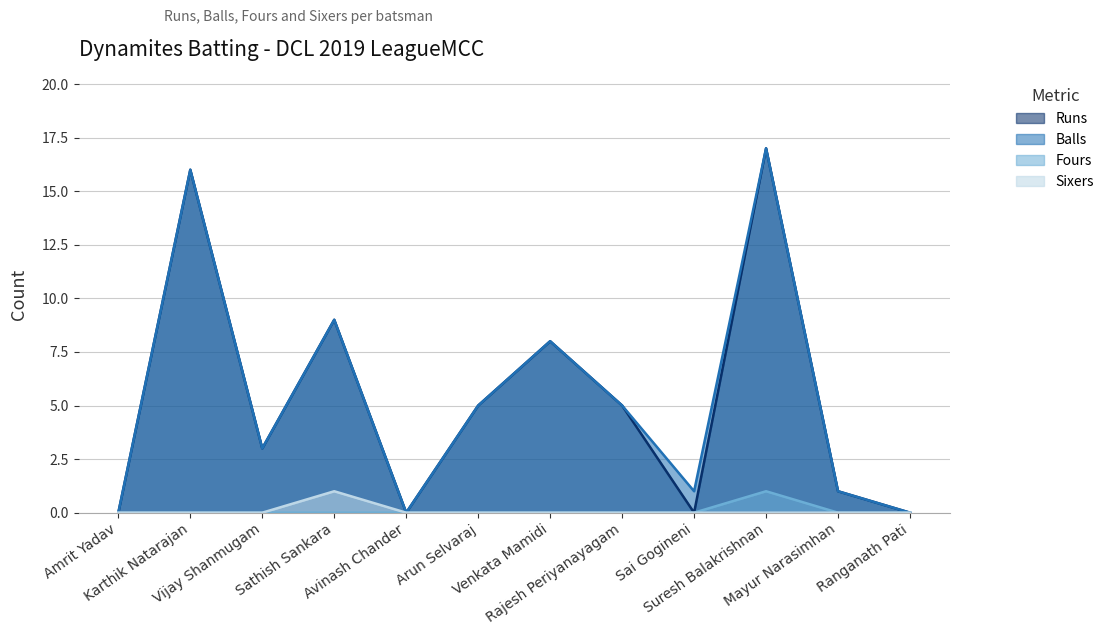

How many lines are shown in the chart?

4